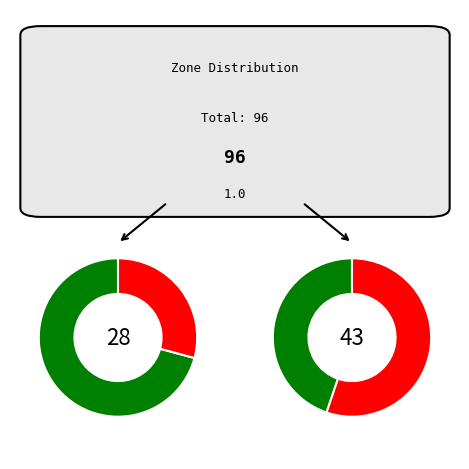

Does any single category account for the majority?

No